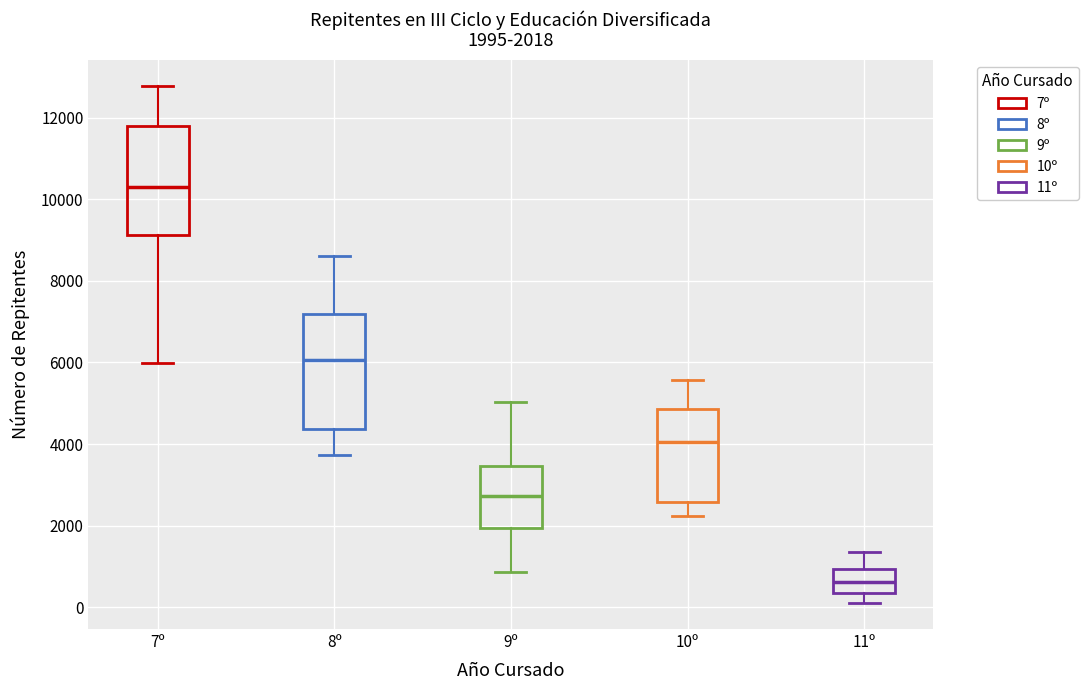

Which box's median line is the lowest?

11º